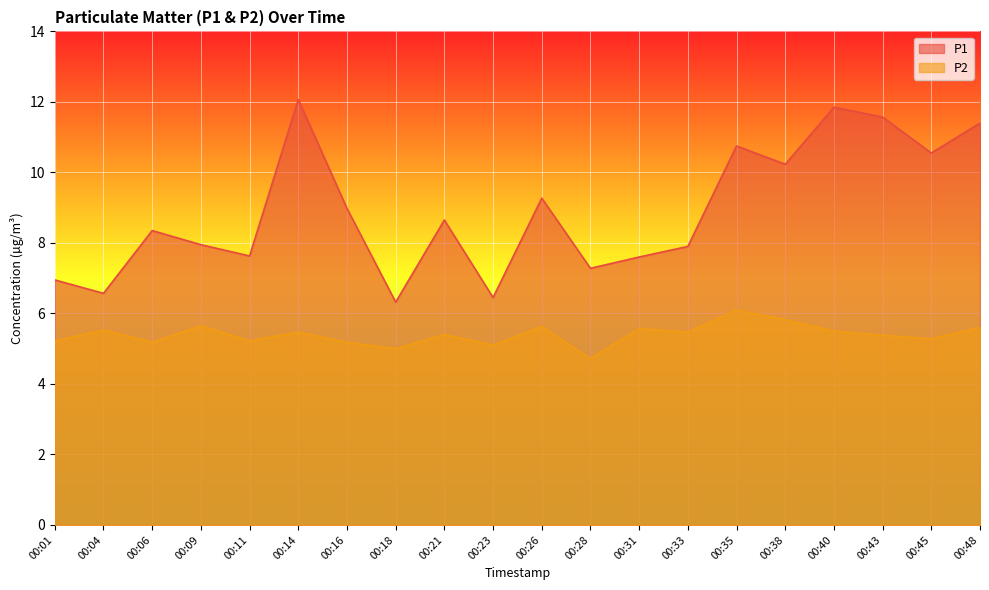

Reading left to right, extract all data points from this chart.

P1: 7.0	6.6	8.3	8.0	7.6	12.1	9.0	6.3	8.7	6.5	9.3	7.3	7.6	7.9	10.8	10.2	11.8	11.6	10.6	11.4
P2: 5.2	5.5	5.2	5.7	5.2	5.5	5.2	5.0	5.4	5.1	5.6	4.7	5.6	5.5	6.1	5.8	5.5	5.4	5.3	5.6